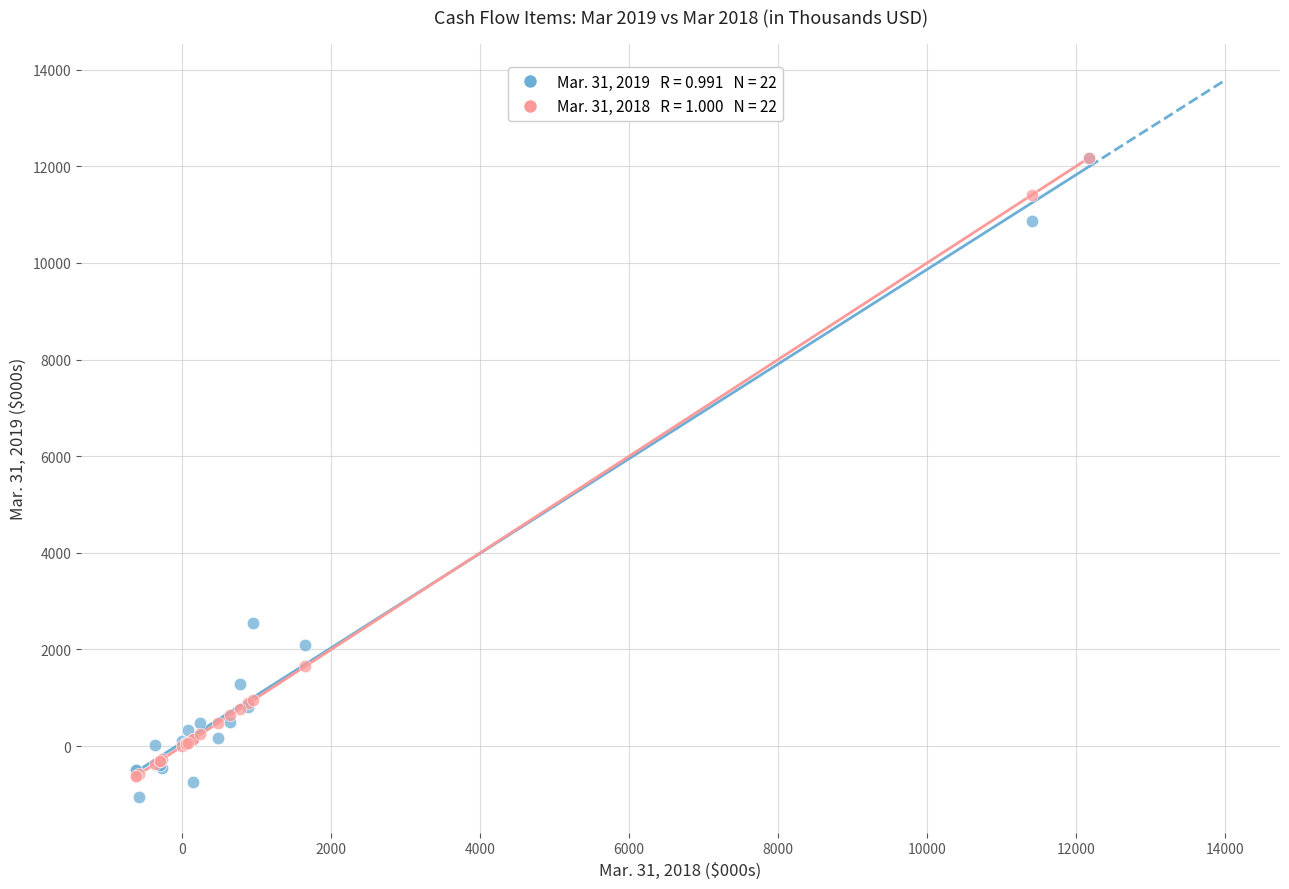

Across all series, what Y value is closest to 5566?

2543